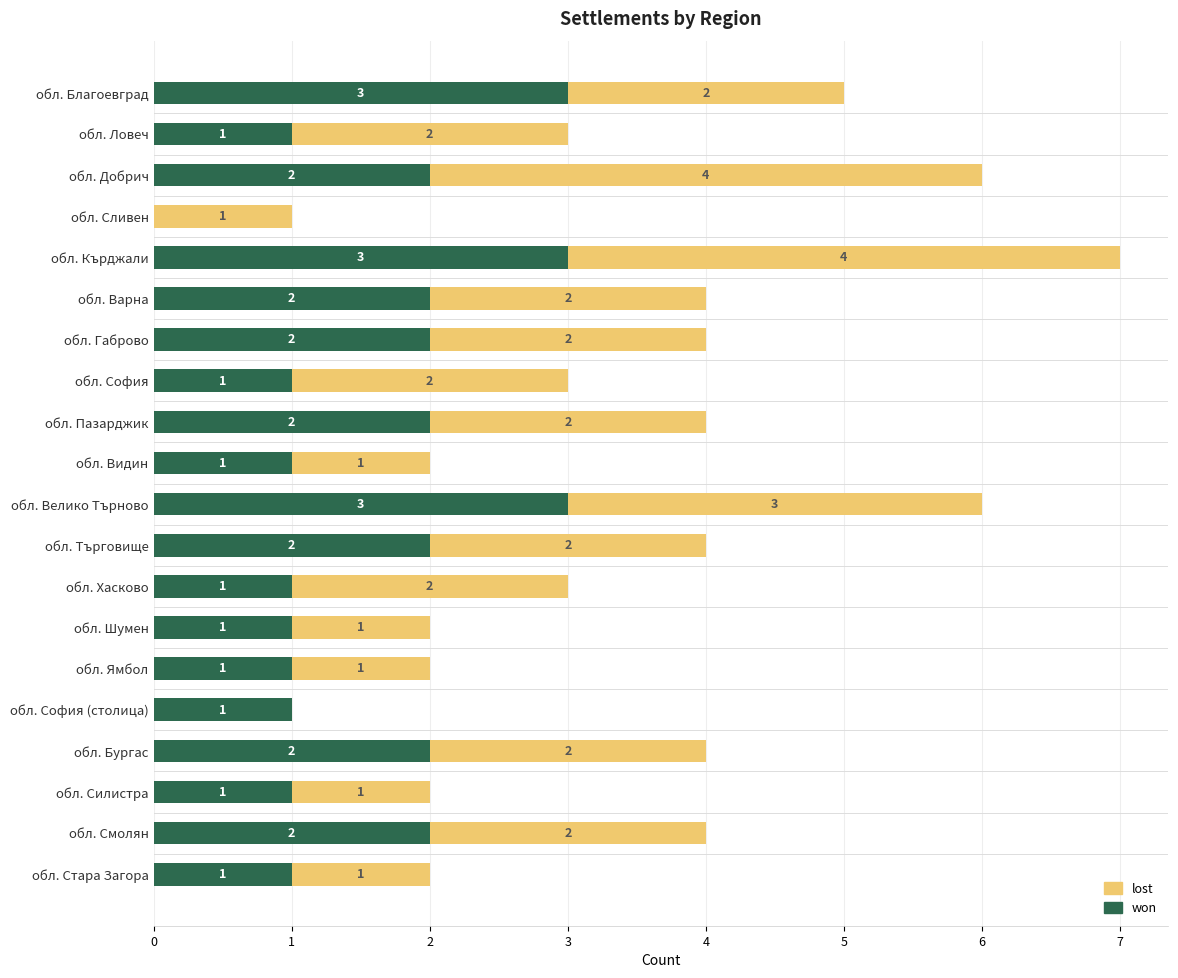

At which category is the sum across all series the highest?

обл. Кърджали